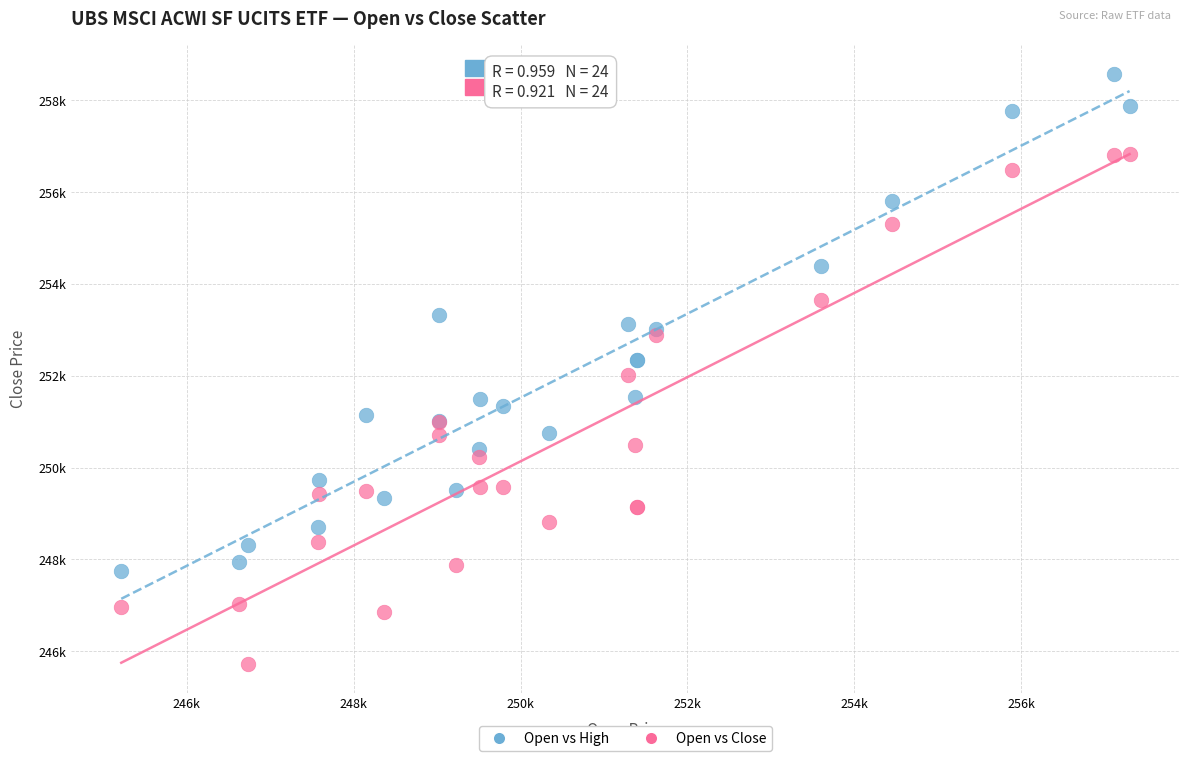

What are all the series names shown in the legend?

Open vs High, Open vs Close